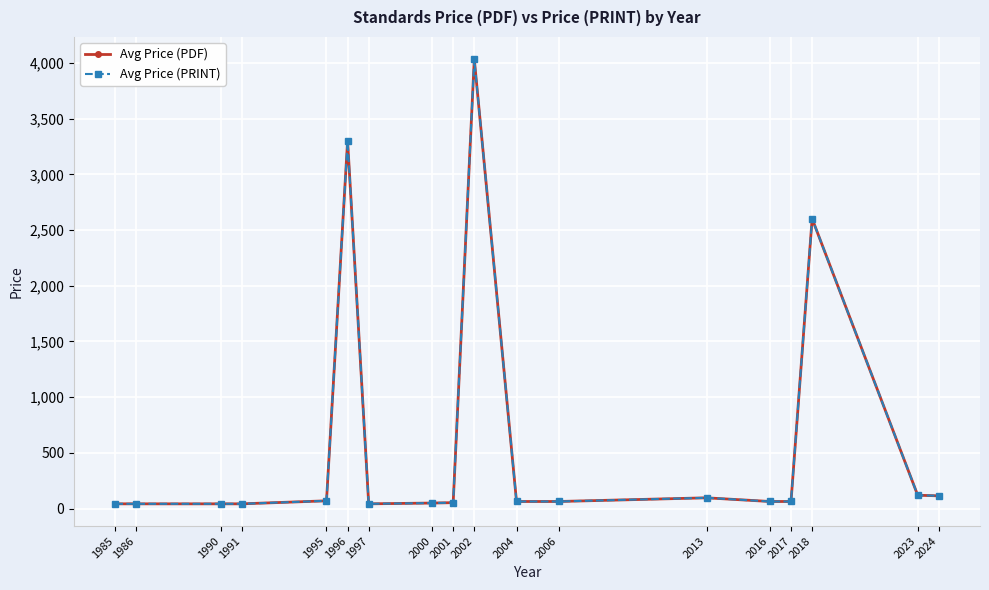

Does the chart have visible grid lines?

Yes